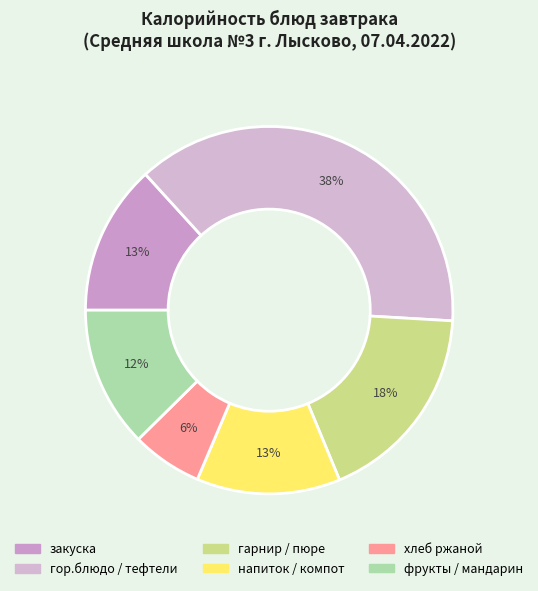

Does гор.блюдо / тефтели account for over 50% of the chart?

No